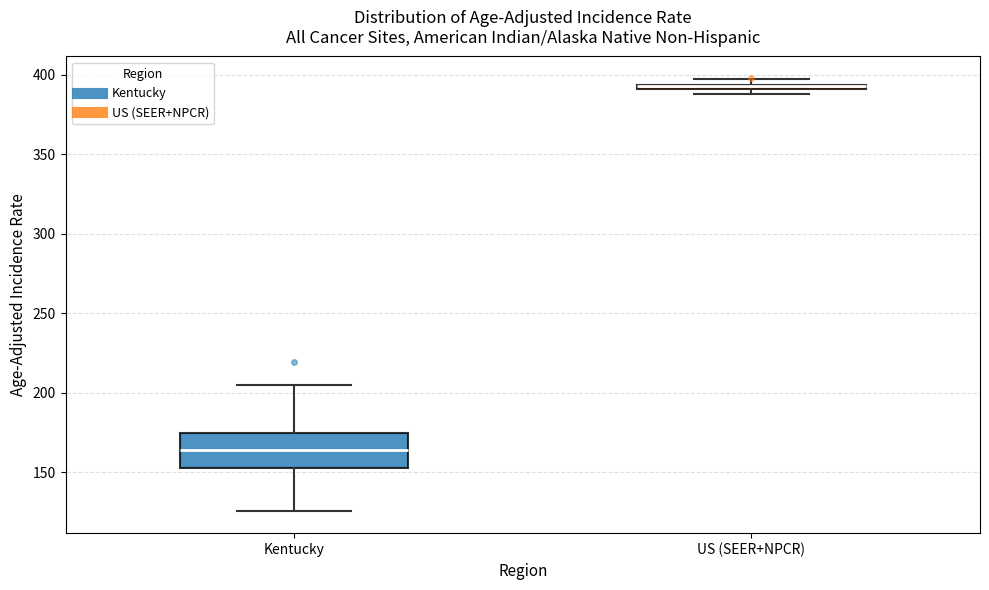

Where is the lower edge of the box for US (SEER+NPCR) on the y-axis? The values are not printed on the chart, so give them approximately, as read against the axis.

390